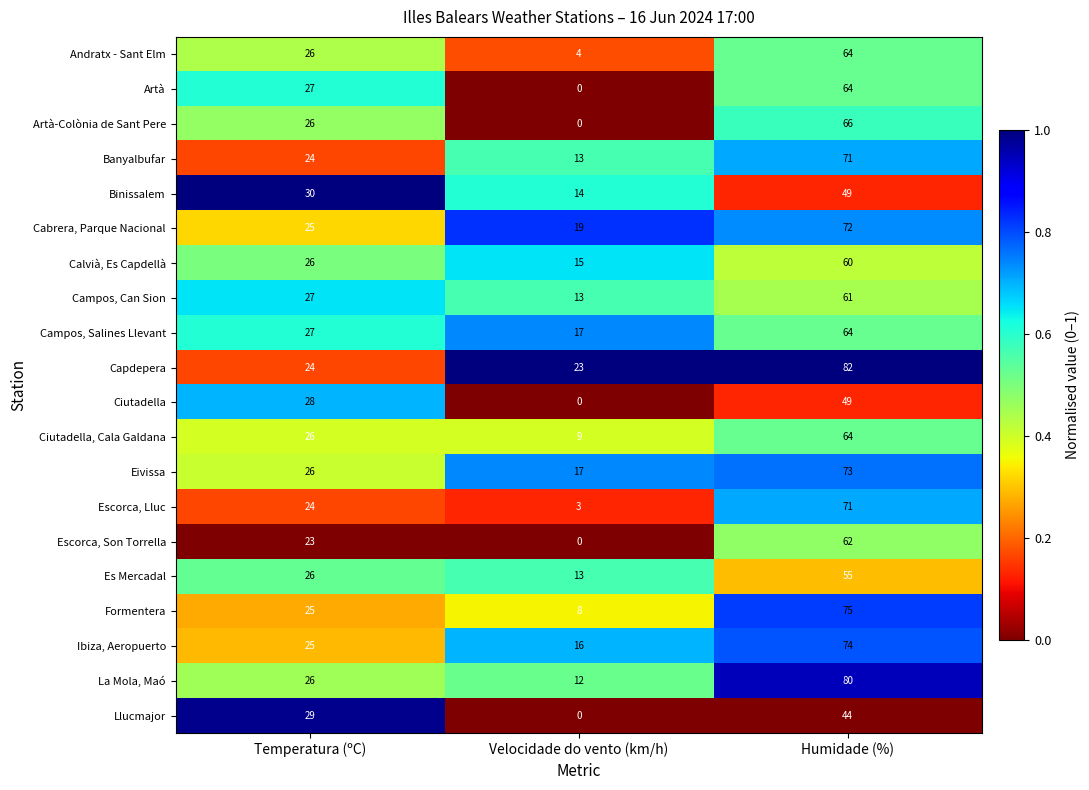

Is it true that Artà-Colònia de Sant Pere equals 29 at Velocidade do vento (km/h)?

False